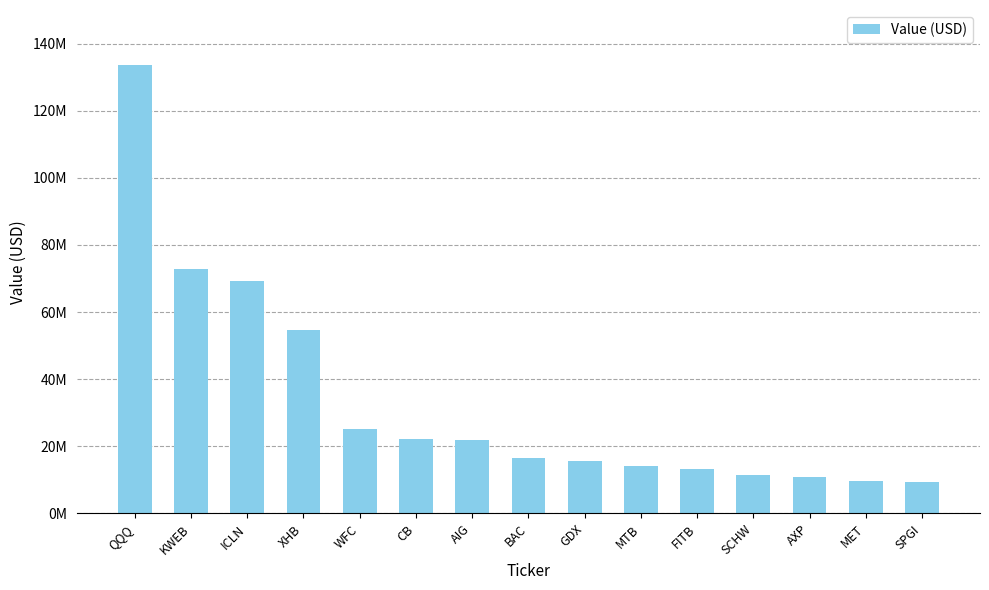

Which category has the highest value across all series?

QQQ